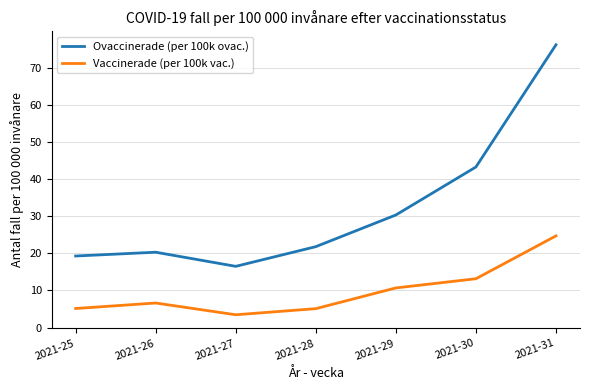

What is the difference between the maximum and minimum values in the Ovaccinerade (per 100k ovac.) series?

59.6